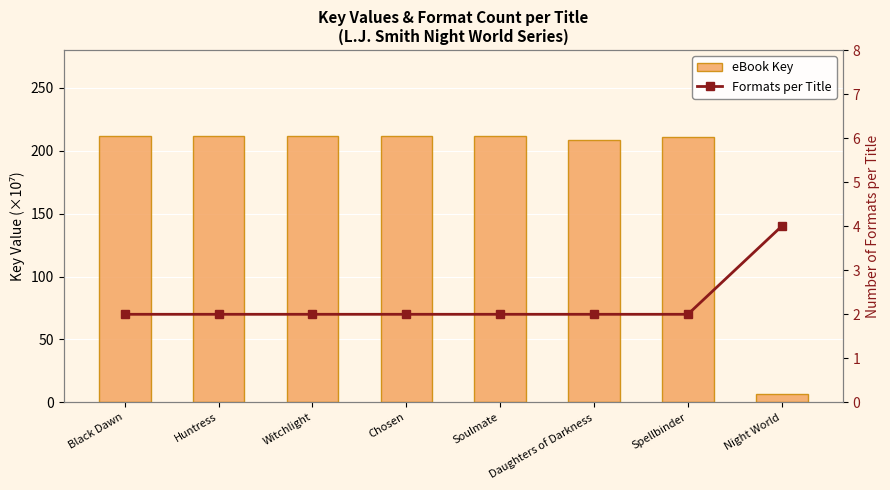

Which series has the widest spread of values?

eBook Key